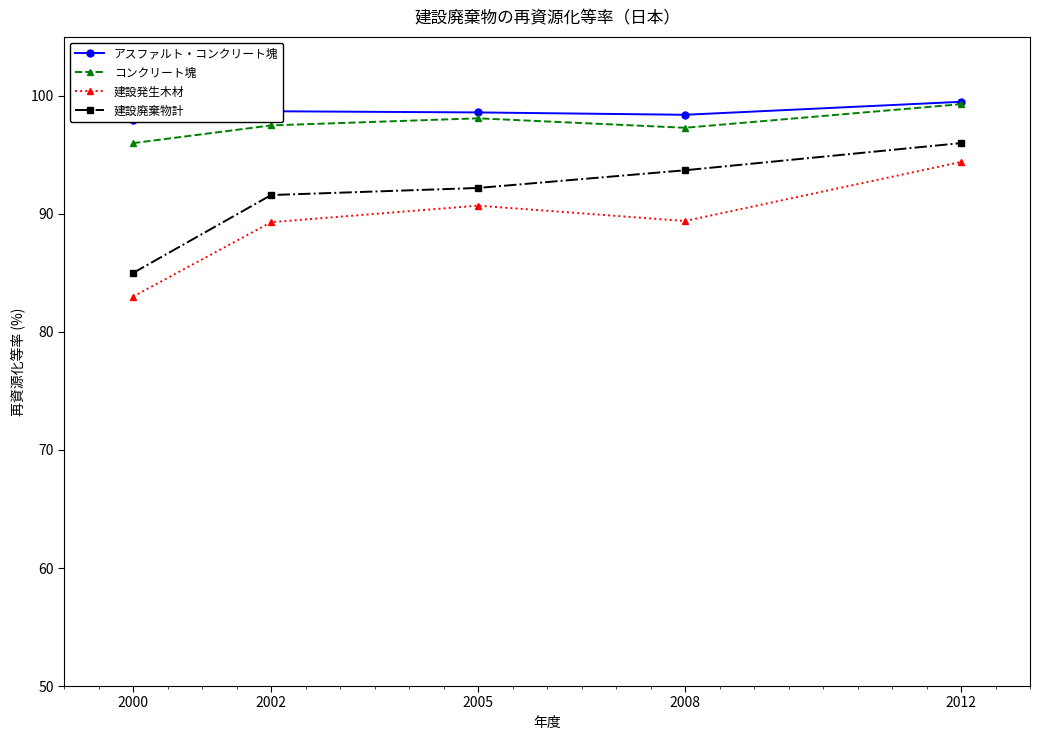

True or false: コンクリート塊 and 建設廃棄物計 intersect in this chart.

False